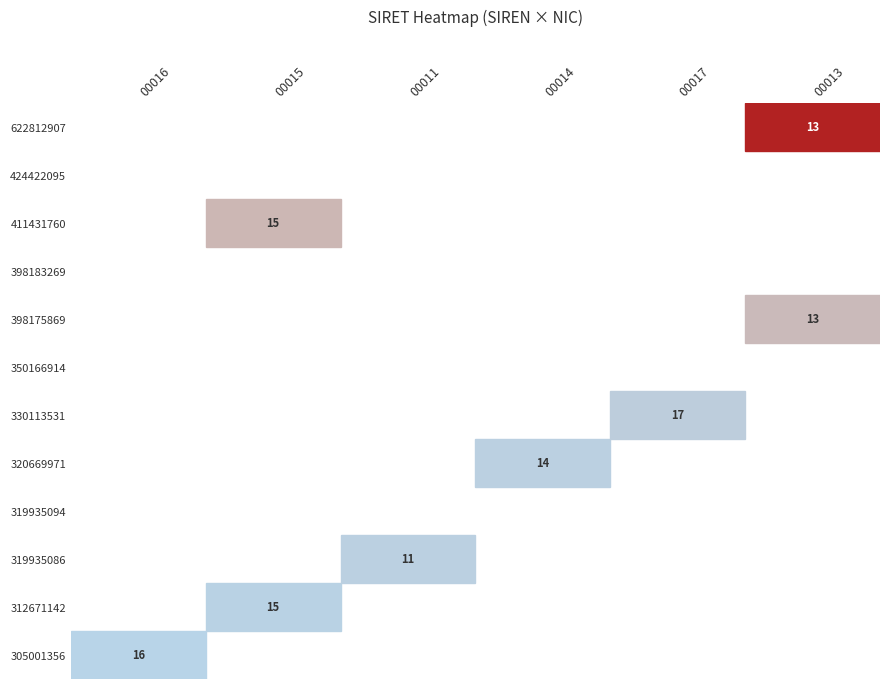

Between 305001356 and 319935094, which is larger?

305001356